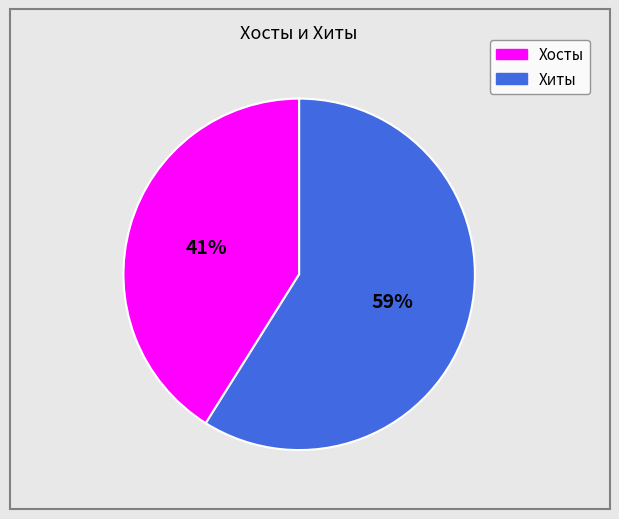

What is the largest slice in the pie chart?

Хиты